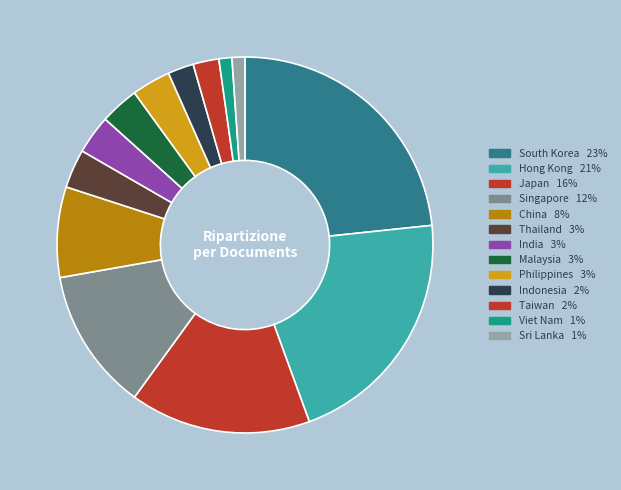

How much of the chart is everything except Philippines?

96.7%